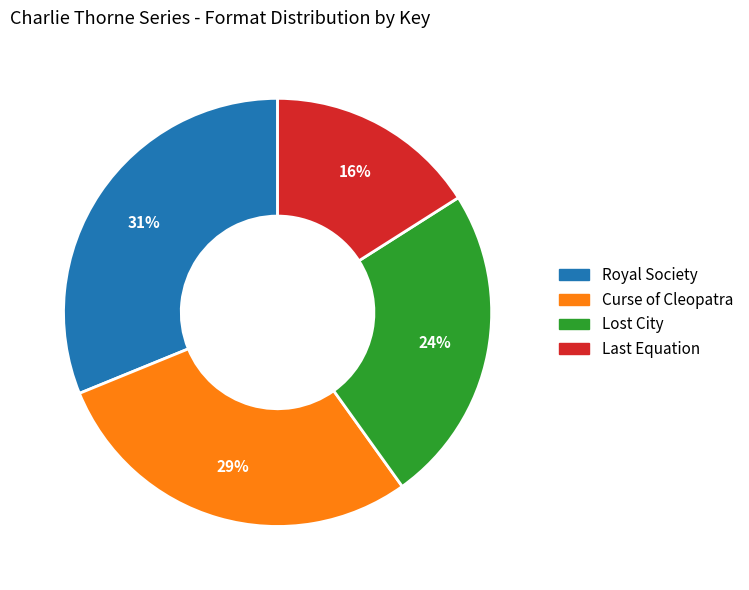

Does any single category account for the majority?

No